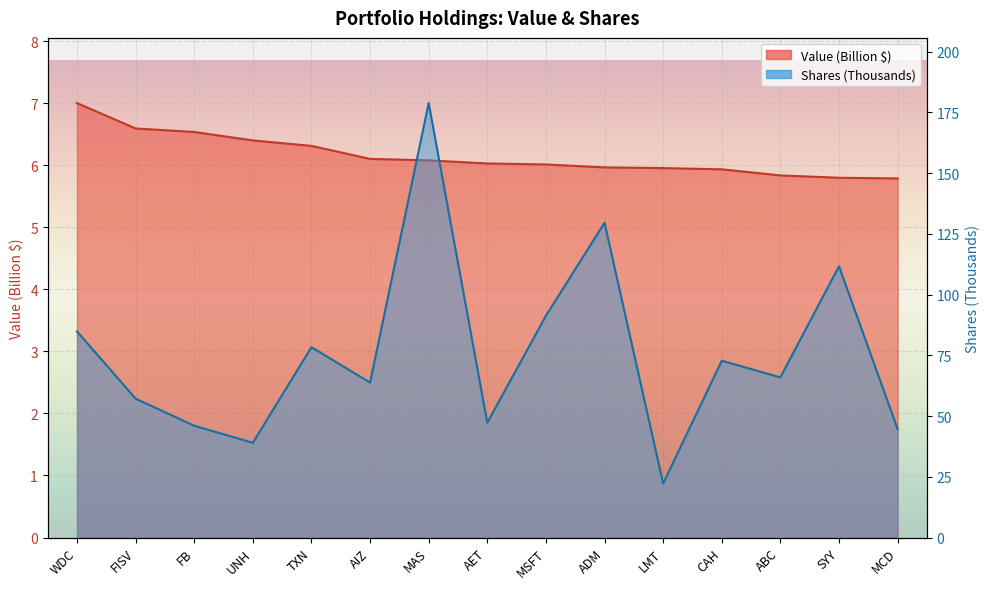

True or false: Shares or principal amount and Value intersect in this chart.

False